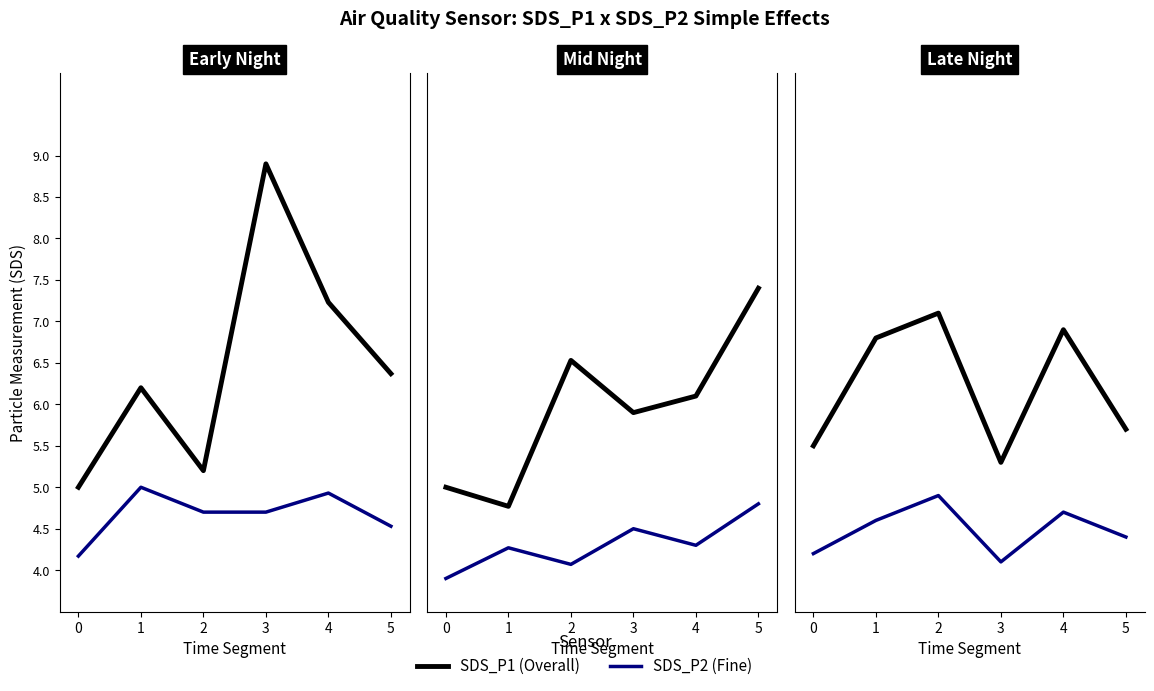

Count the number of data series in this chart.

2